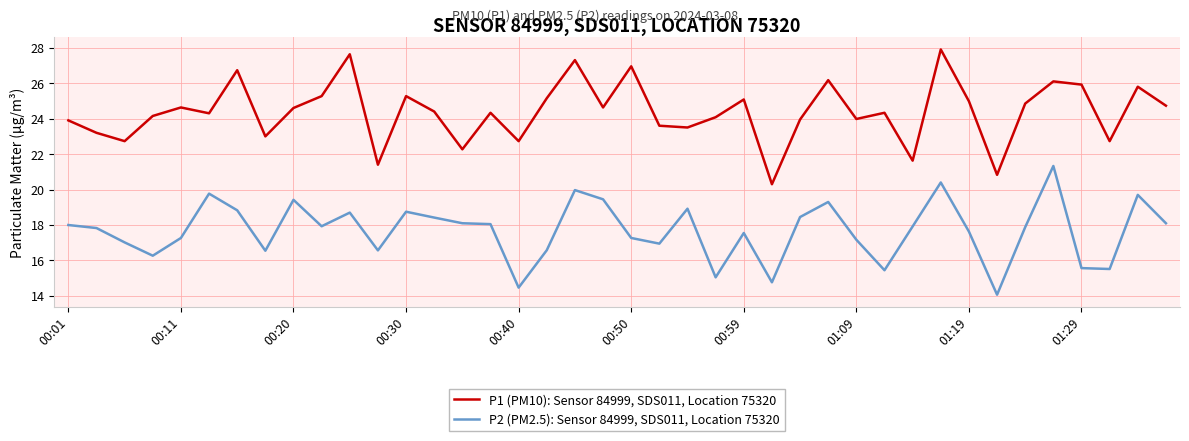

True or false: P2 (PM2.5): Sensor 84999, SDS011, Location 75320 and P1 (PM10): Sensor 84999, SDS011, Location 75320 intersect in this chart.

False